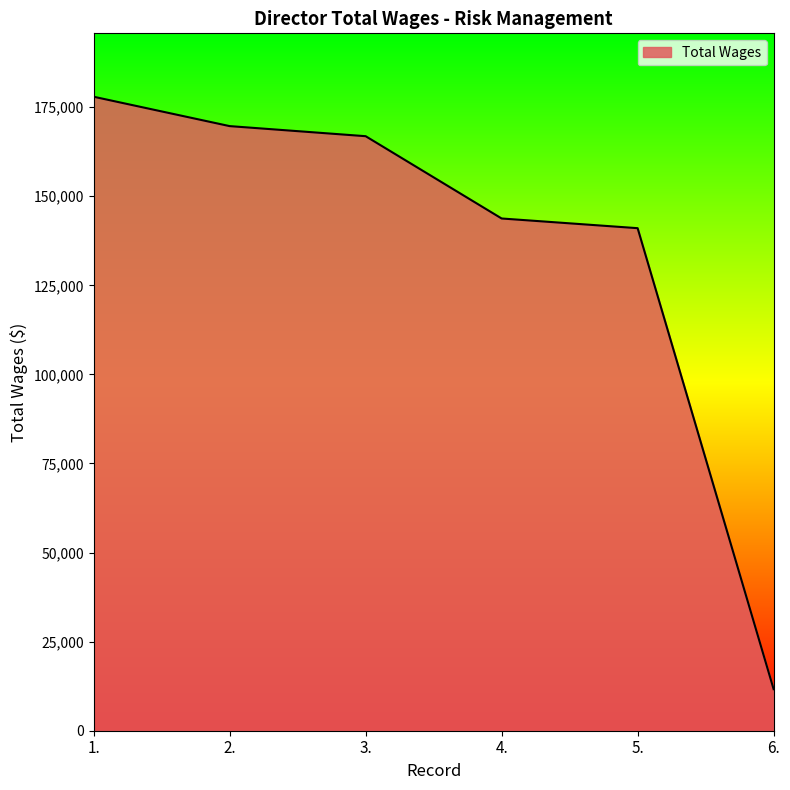

How many values are below 166852?

3